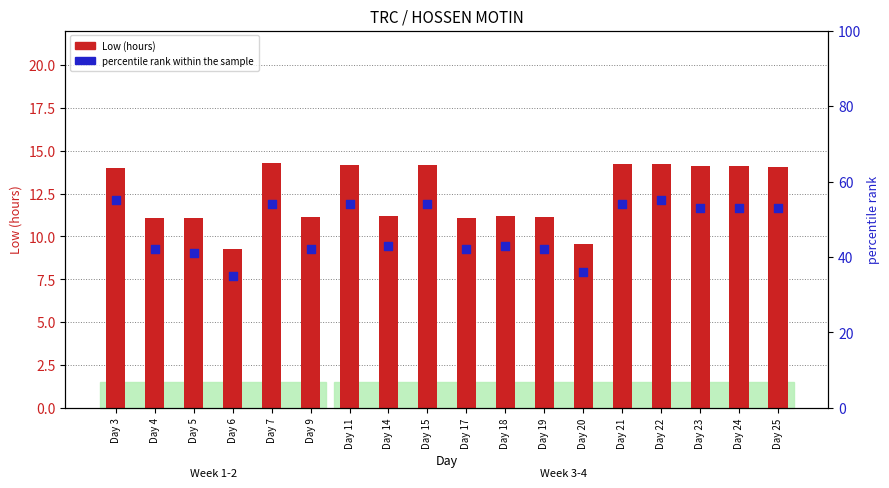

Is the value of percentile rank within the sample at Day 25 greater than the value of Low (hours) at Day 9?

Yes